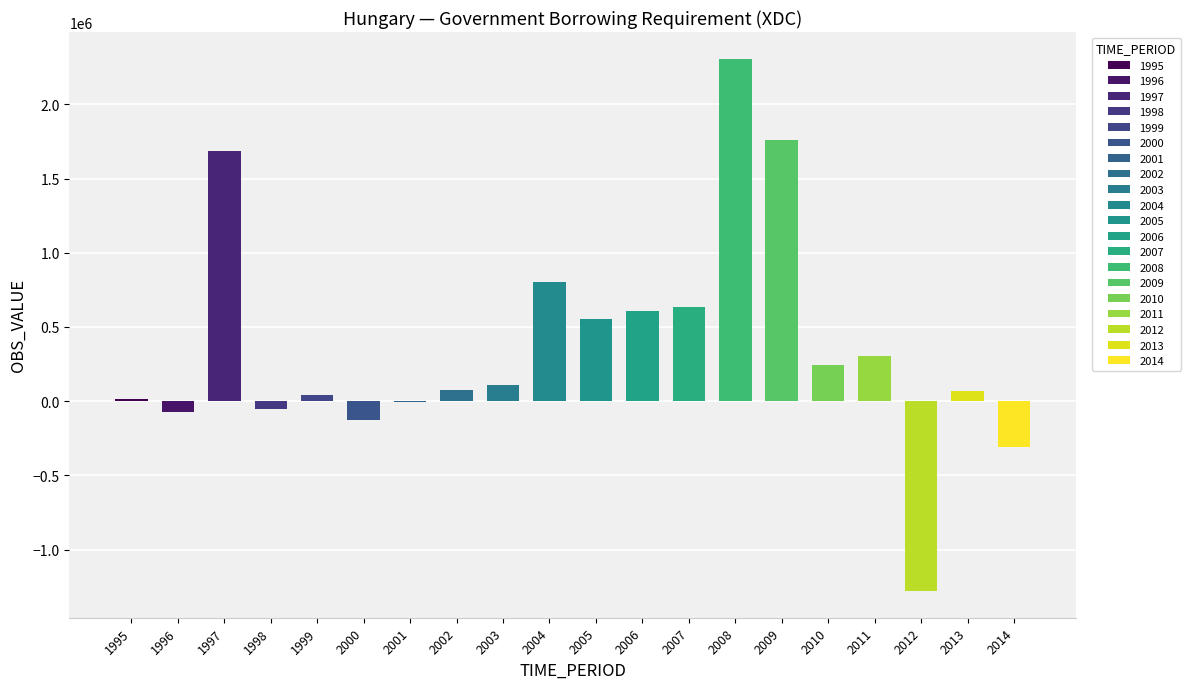

Reading left to right, what are all the values shown in this chart?

12161	-69638	1686553	-54442	41181	-126140	-2690	77068	111357	804422	556777	610132	633831	2308216	1757045	245427	304986	-1279878	68820	-309683